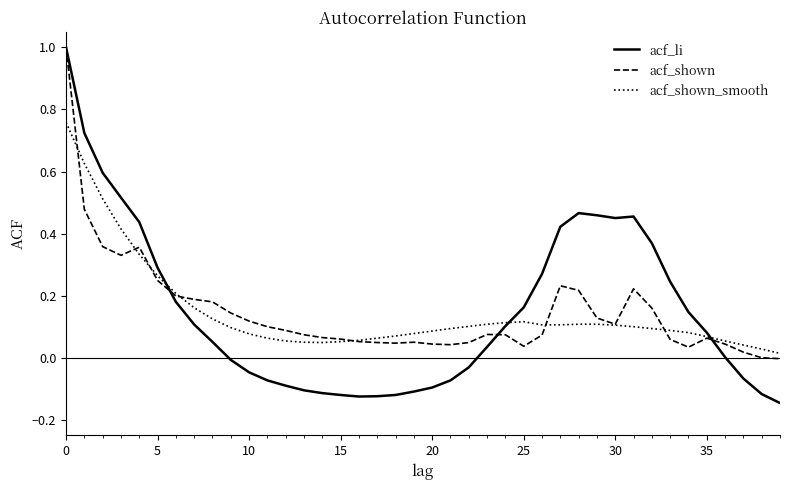

Which series has the widest spread of values?

acf_li